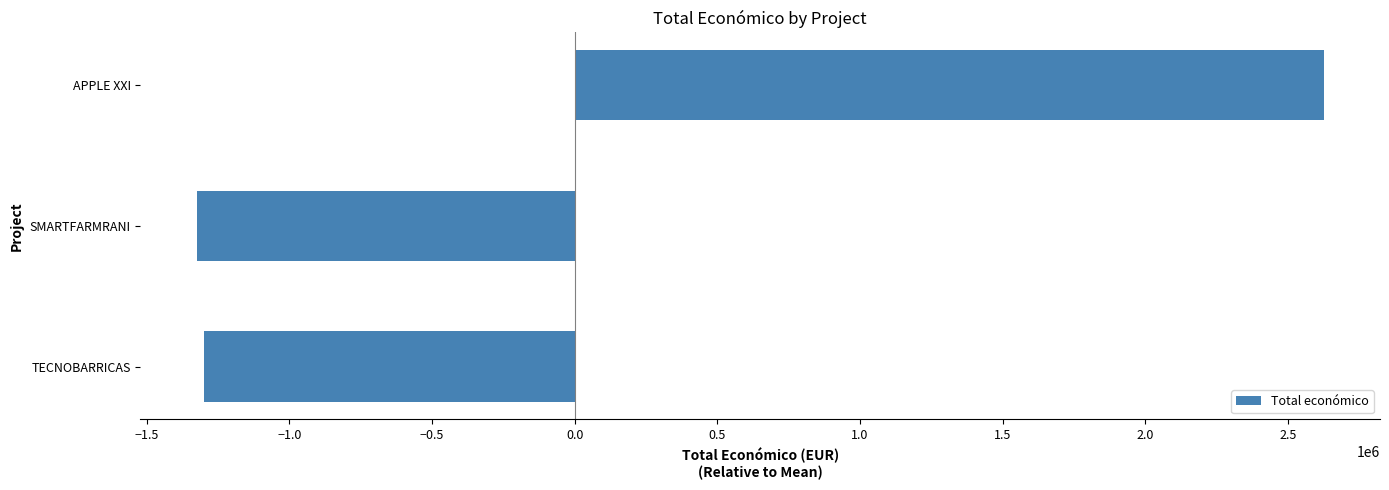

The value at SMARTFARMRANI is -911287.2. True or false?

False